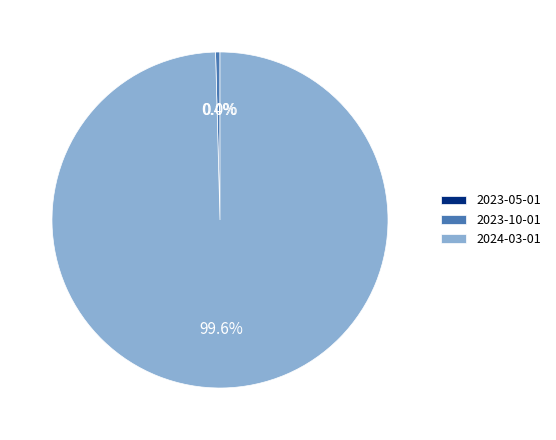

Which category accounts for the majority?

2024-03-01